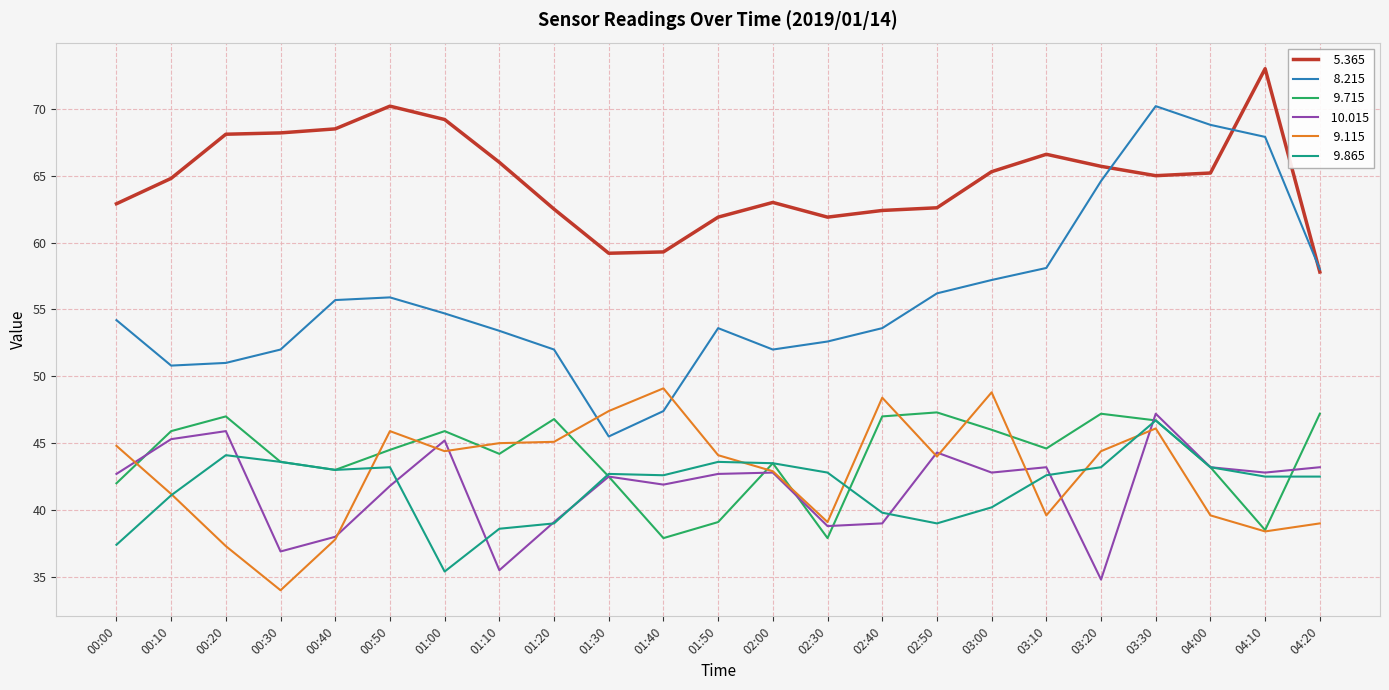

At which category is the sum across all series the highest?

03:30